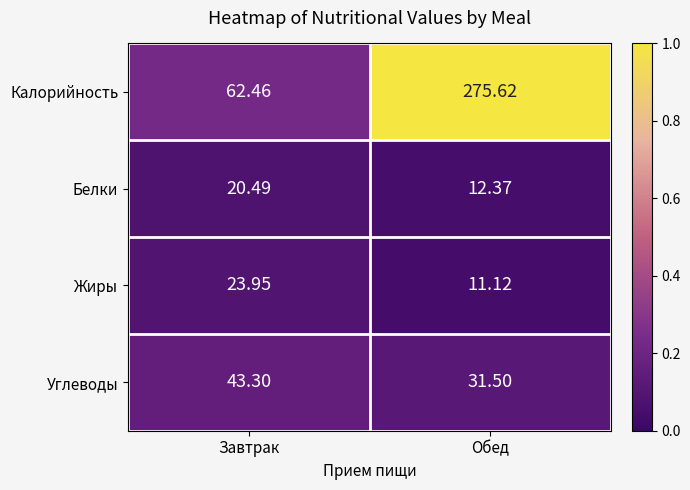

At which category is the sum across all series the highest?

Обед